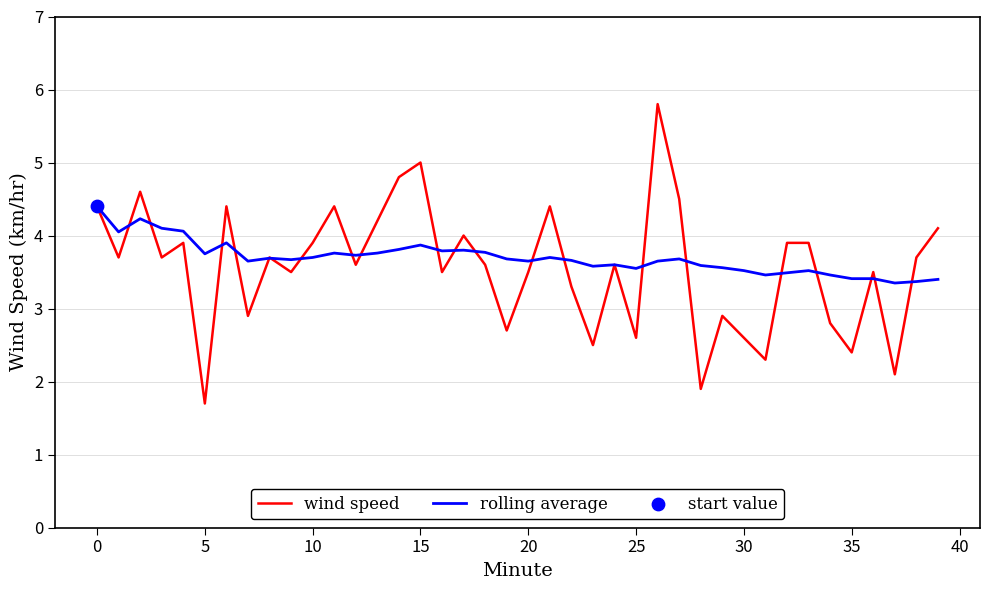

Which series has the widest spread of values?

wind speed